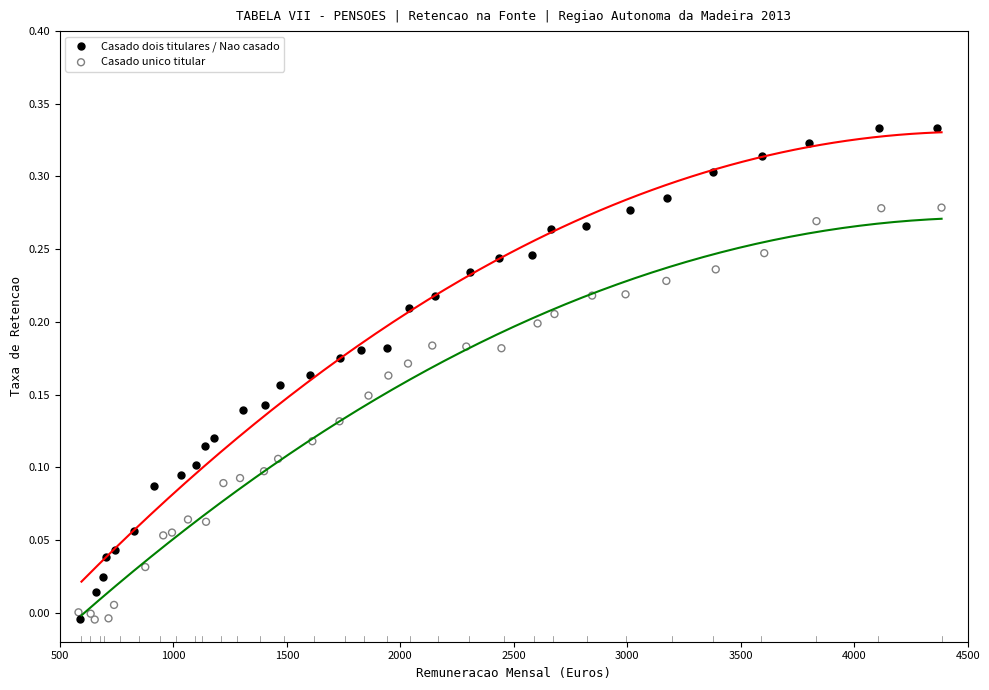

What are all the series names shown in the legend?

Casado dois titulares / Nao casado, Casado unico titular